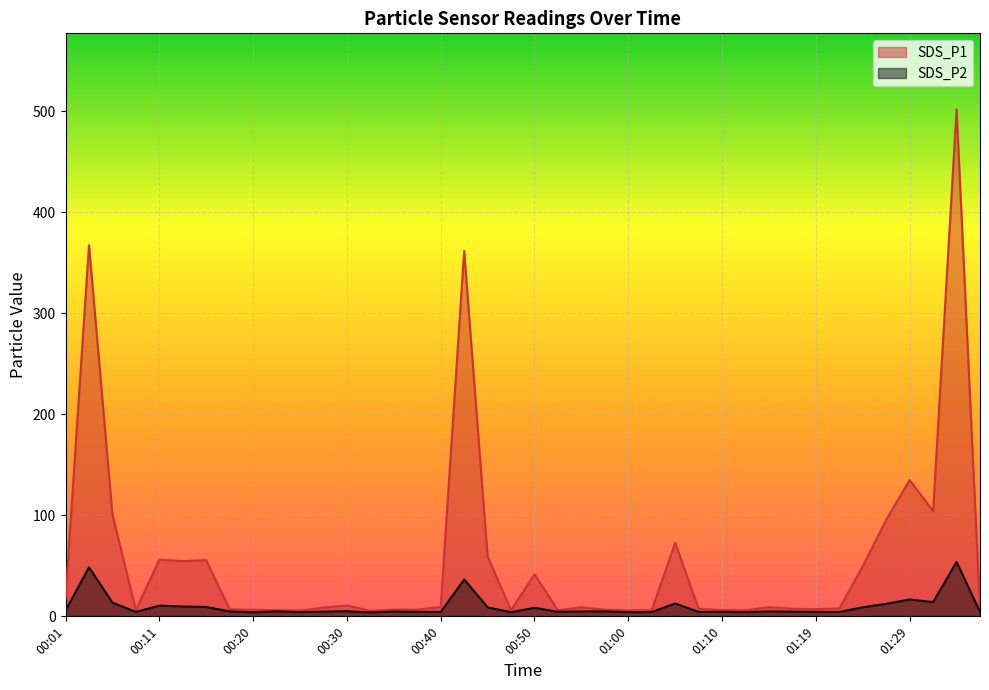

What is the average value of the SDS_P1 series?

56.2